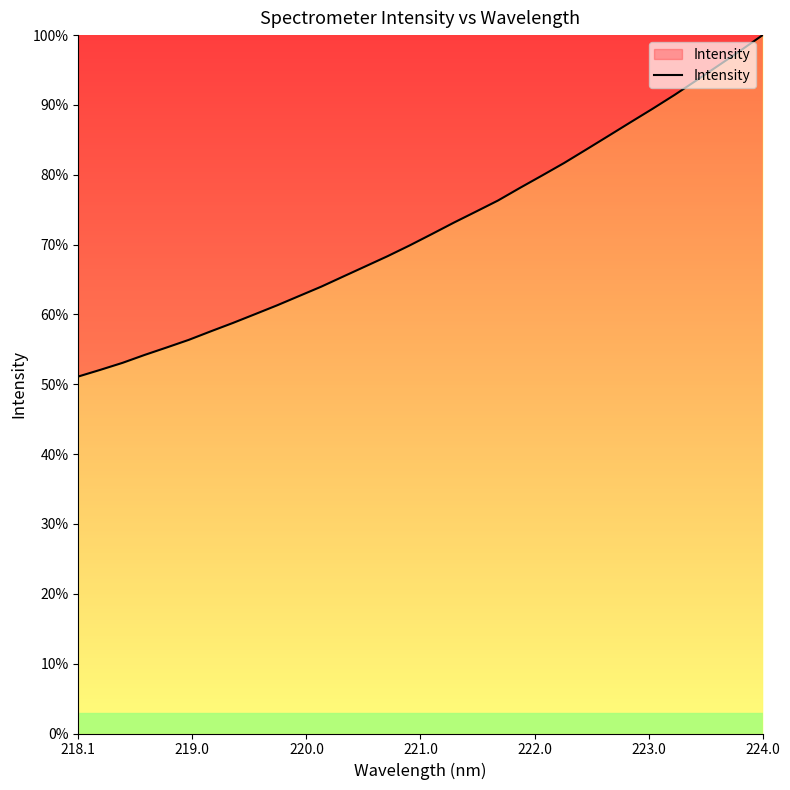

What is the minimum value shown in the chart?

51.1